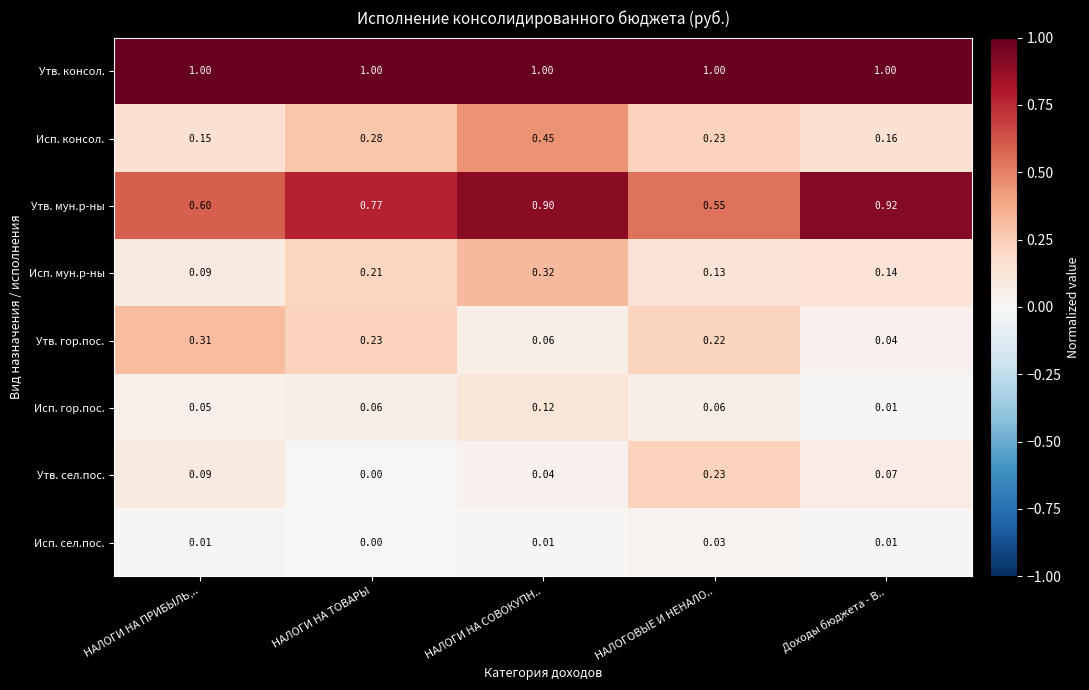

Which series has the widest spread of values?

Утв. мун.р-ны